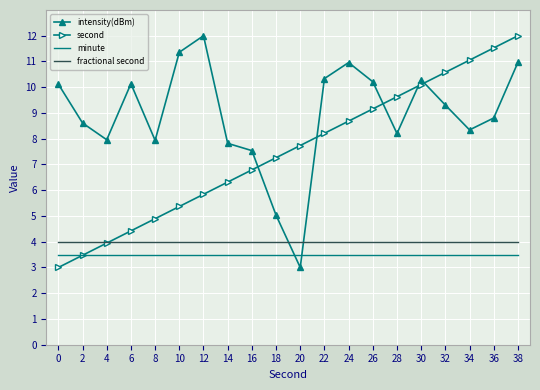

Which series has the largest total across all categories?

intensity(dBm)